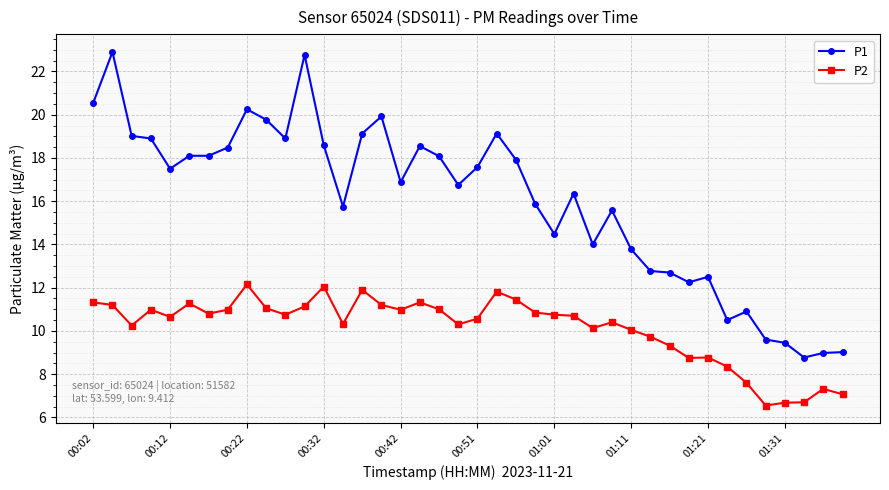

What is the difference between the second highest and minimum values in the P2 series?

5.5